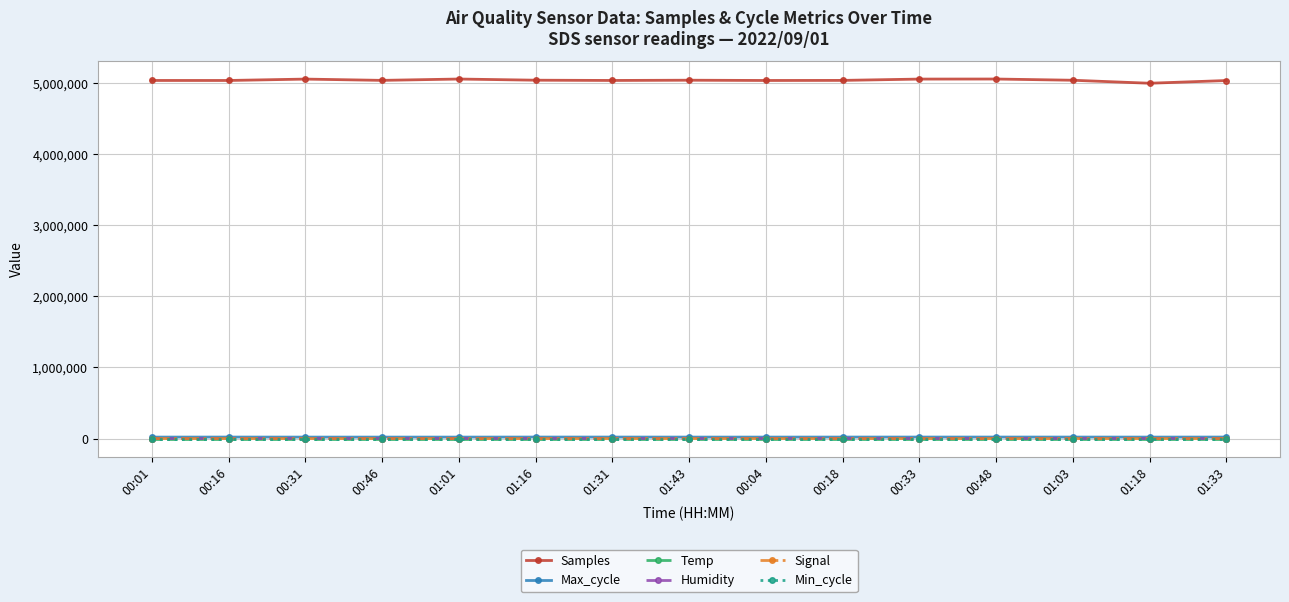

How many Temp values are between 13 and 14?

15